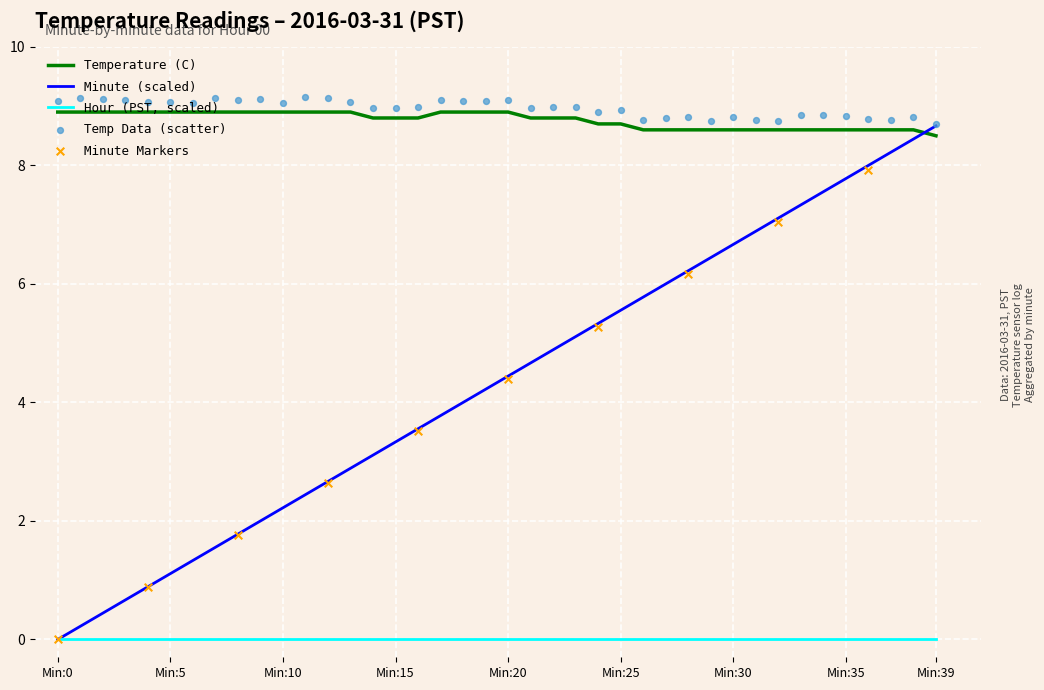

Which series has the largest total across all categories?

Temperature (C)